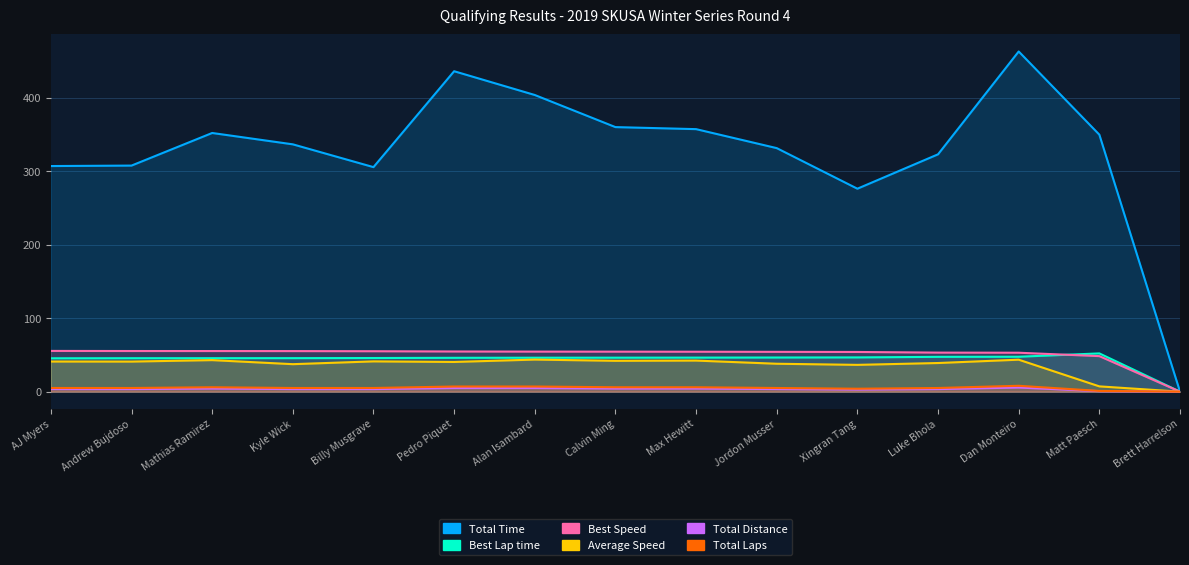

How many data points in Best Speed are less than 54?

4